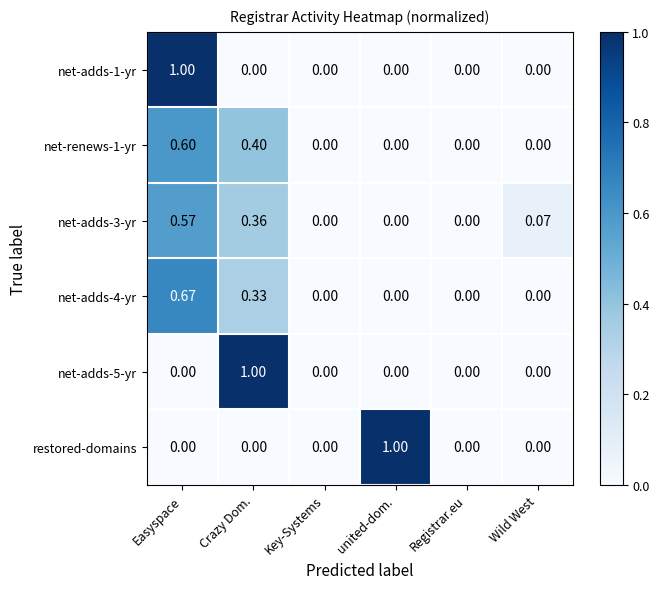

At which category is the sum across all series the highest?

Easyspace